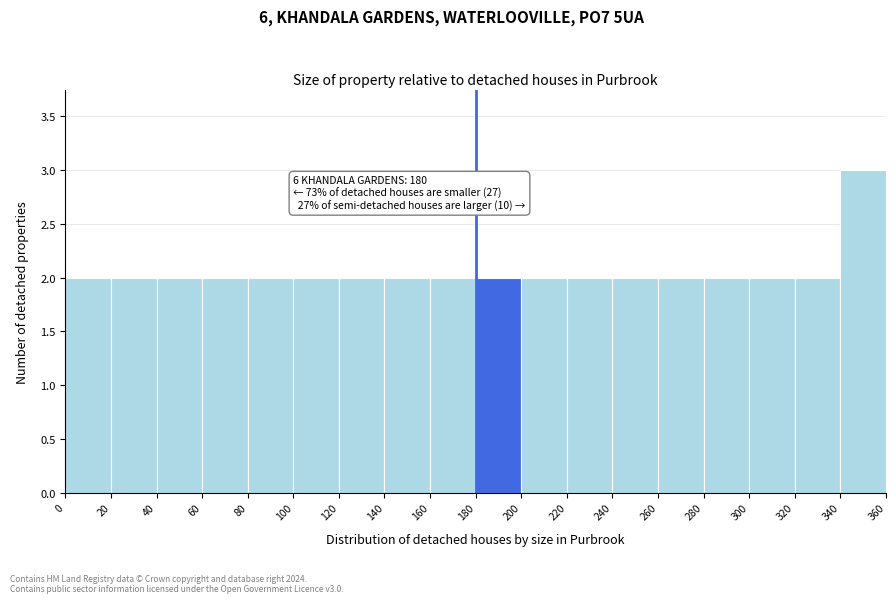

Over which range of the x-axis is the bar tallest?

340 to 360